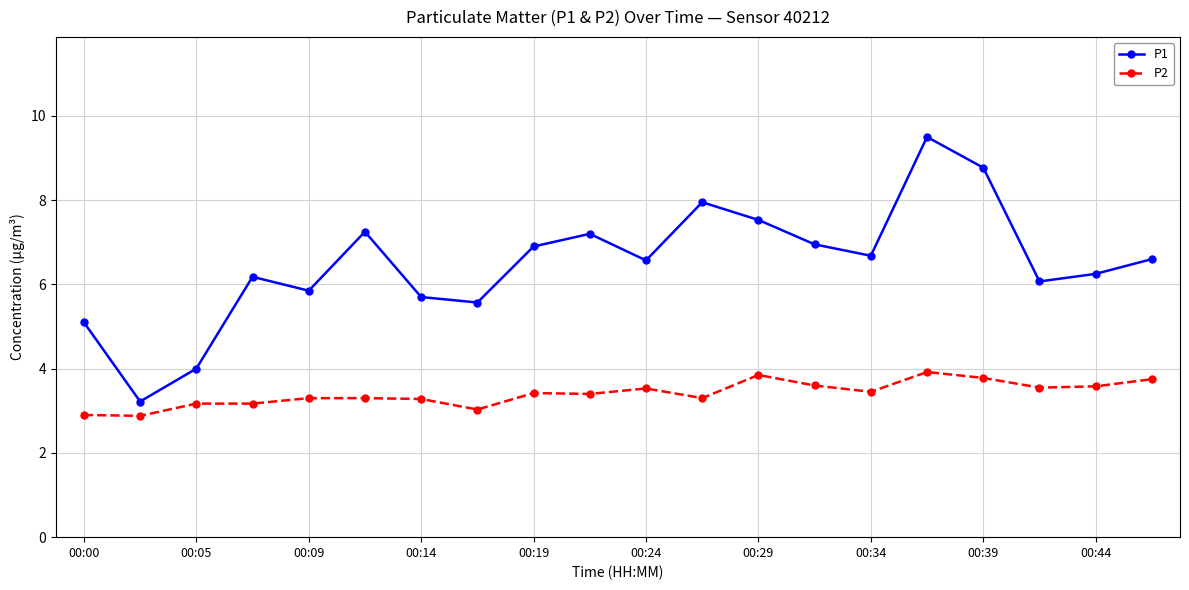

Which series has the largest range (max minus min)?

P1